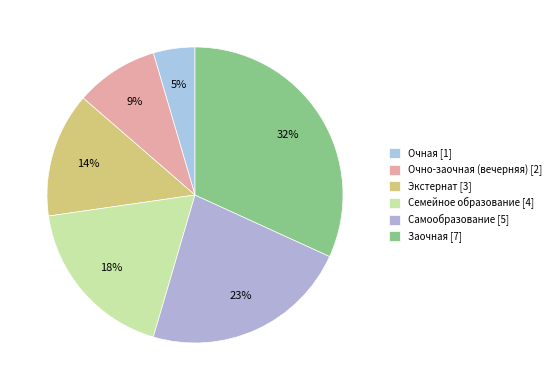

Which category has the biggest portion of the pie?

Заочная